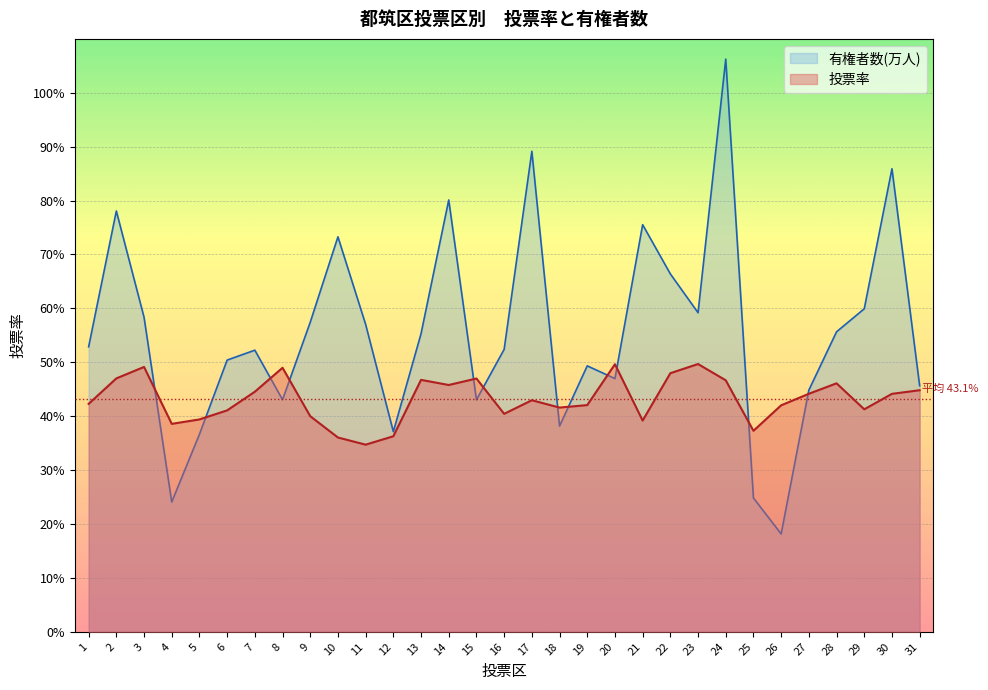

What is the maximum value shown in the chart?

1.1